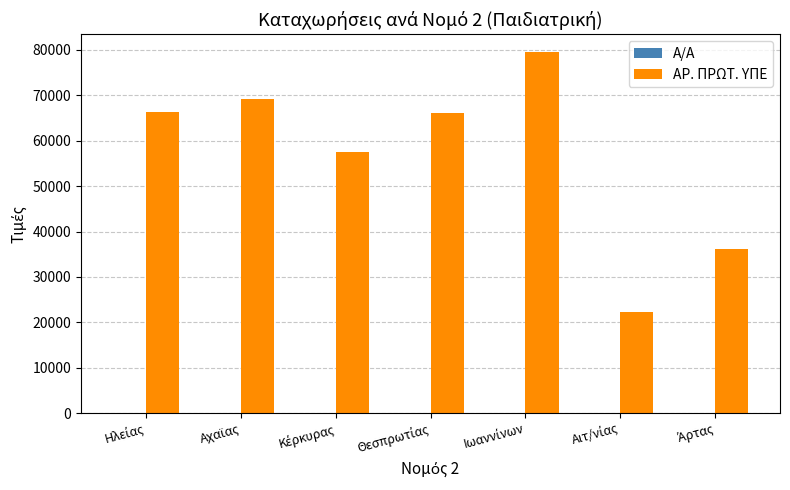

What is the sum of all ΑΡ. ΠΡΩΤ. ΥΠΕ values?

397344